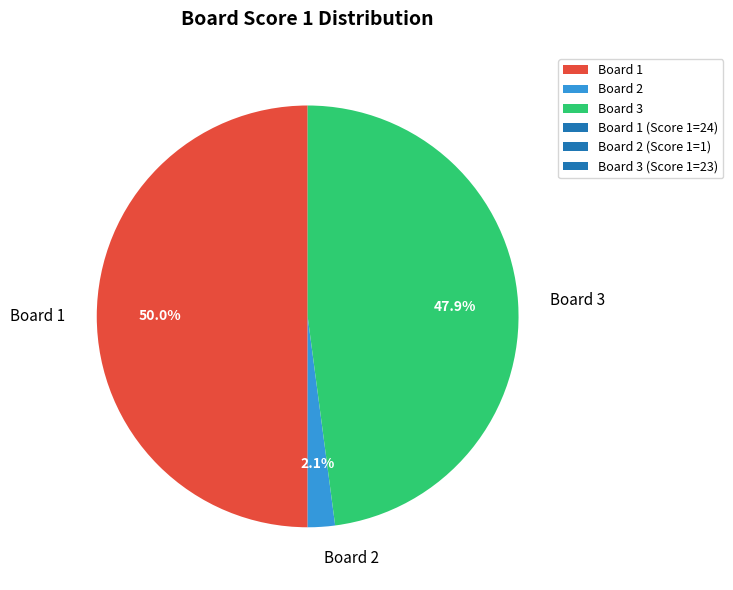

Rank the categories by value from lowest to highest.

Board 2, Board 3, Board 1